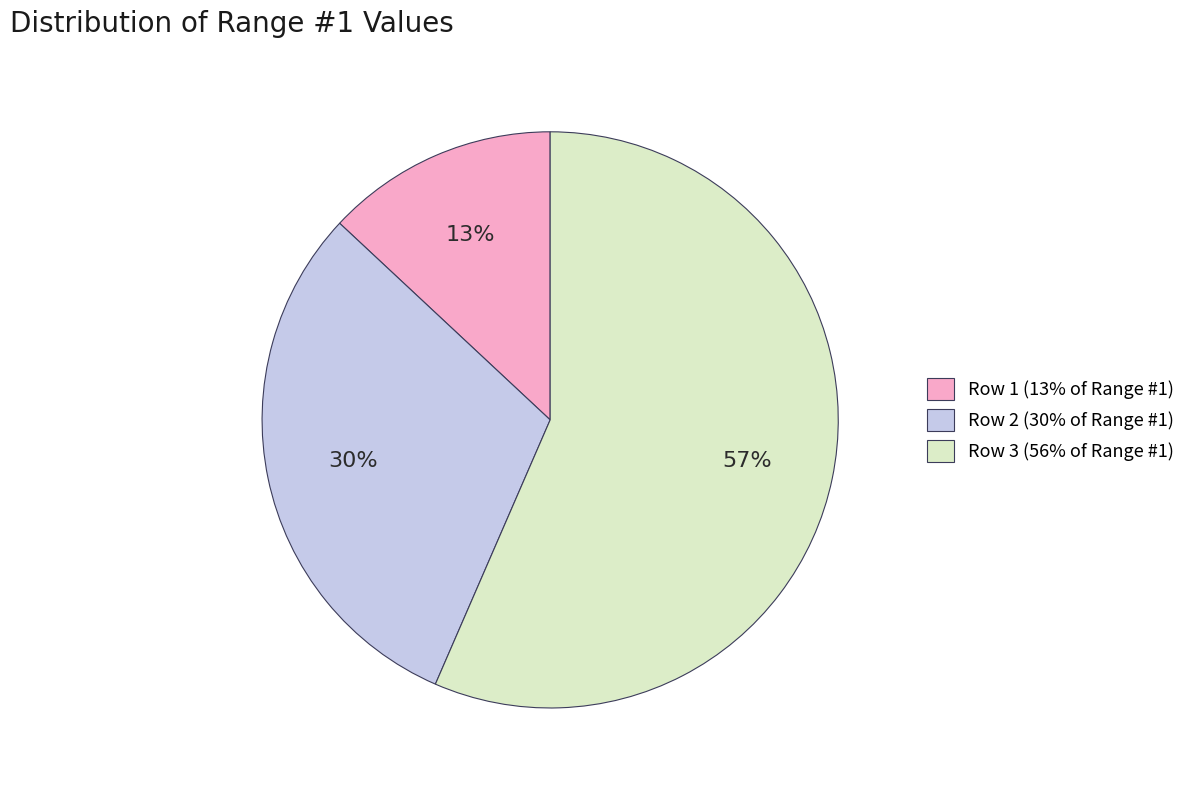

How many segments does this pie chart have?

3